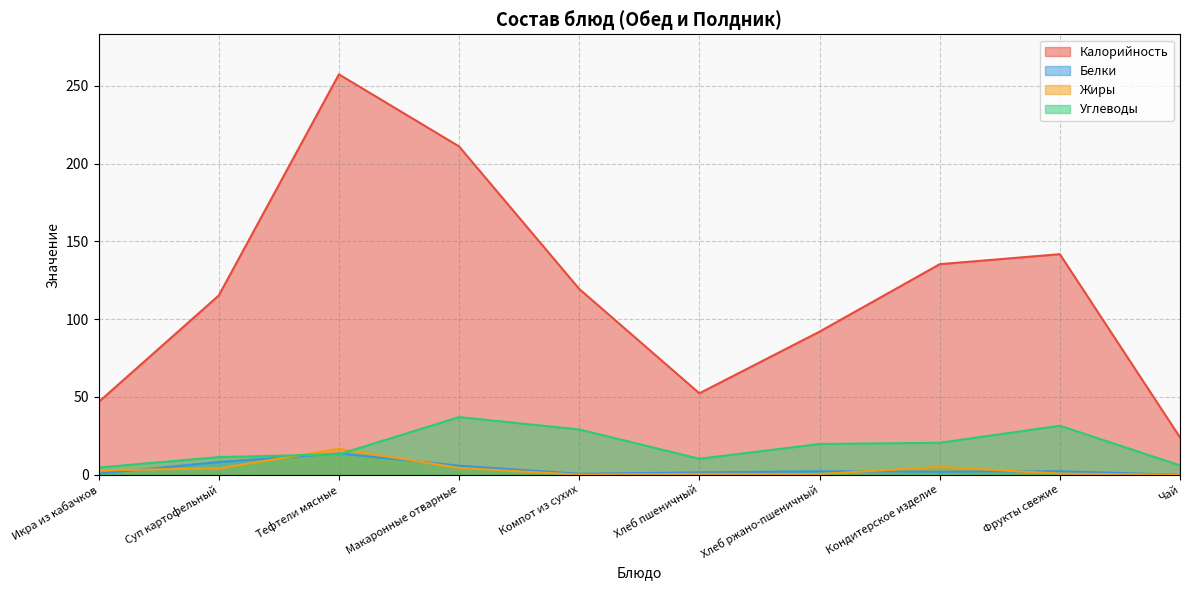

Which series ends up on top after the final intersection of Жиры and Белки?

Белки